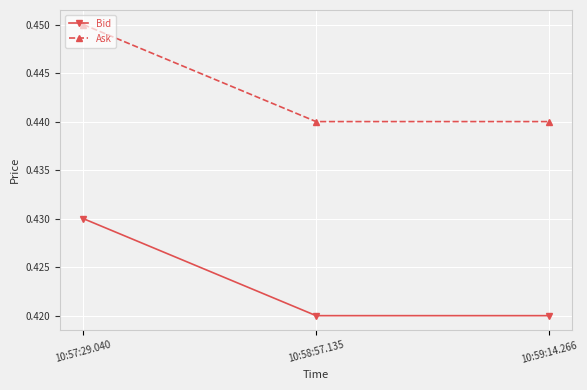

List the series in order of their overall mean, highest first.

Ask, Bid